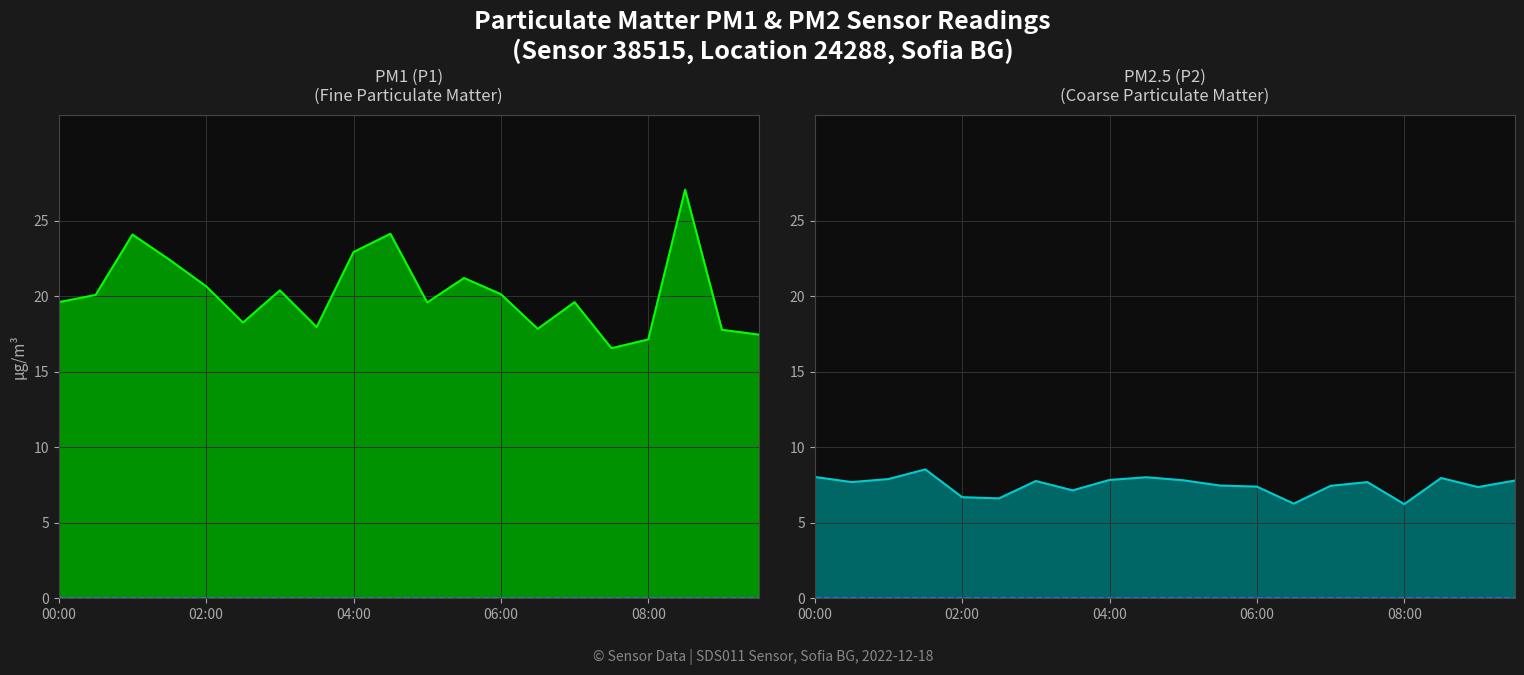

Reading right to left, list all the values displayed in this chart.

P1: 17.4	17.8	27.1	17.1	16.6	19.6	17.8	20.1	21.2	19.6	24.1	22.9	17.9	20.4	18.2	20.6	22.4	24.1	20.1	19.6
P2: 7.8	7.3	8.0	6.2	7.7	7.4	6.2	7.4	7.5	7.8	8.0	7.8	7.1	7.8	6.6	6.7	8.5	7.9	7.7	8.0